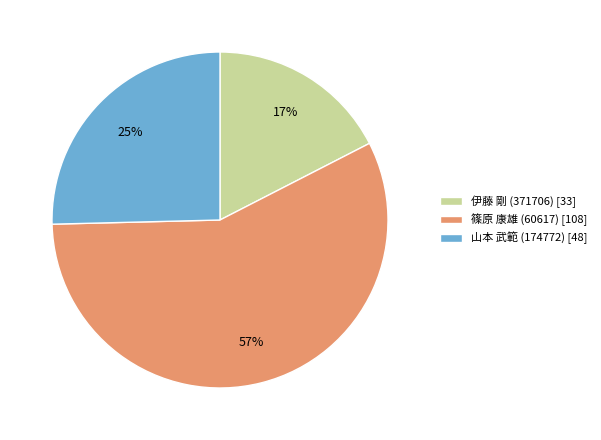

To the nearest percent, what is the combined percentage of 篠原 康雄 (60617) and 伊藤 剛 (371706)?

75%